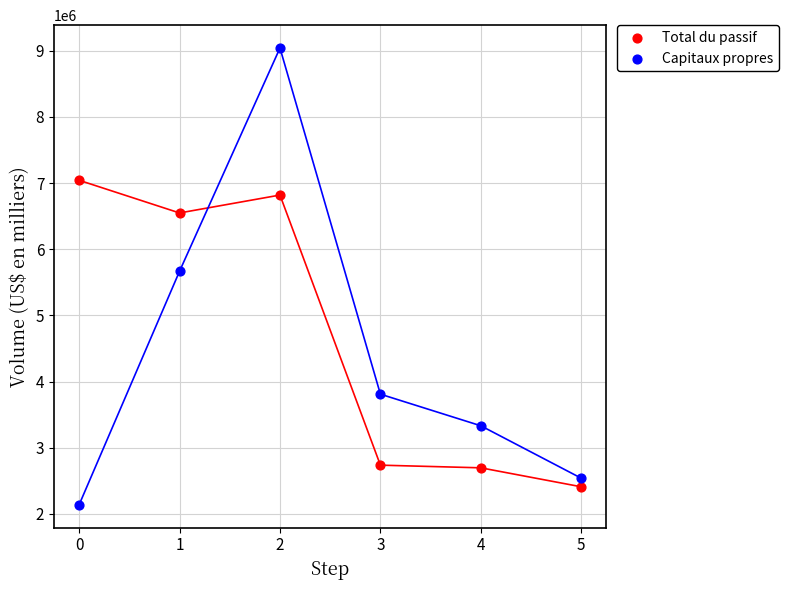

Across all data points, what is the range of Y values (max minus min)?

6904800